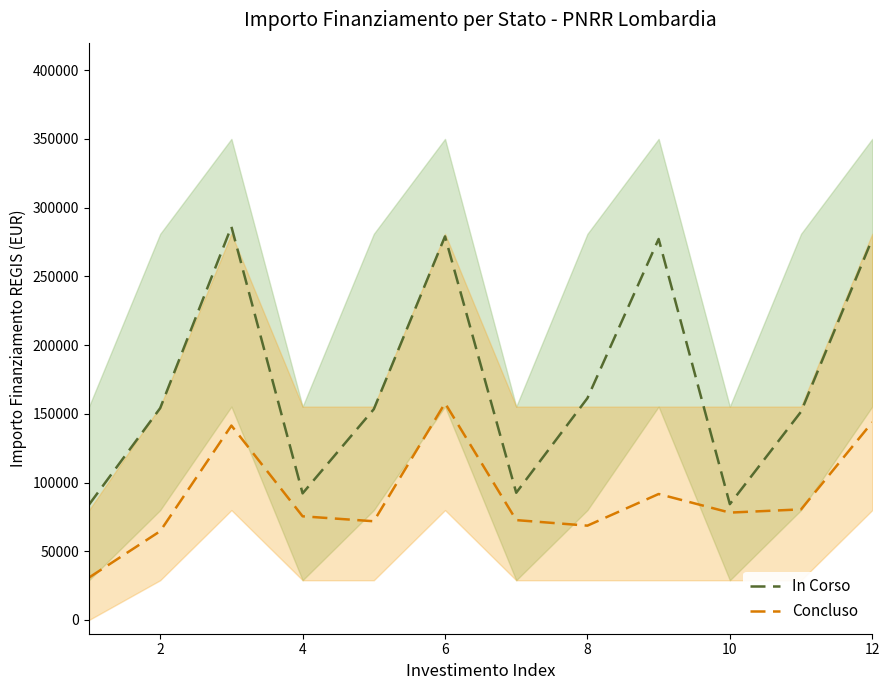

What is the highest value of the Concluso series?

157748.0